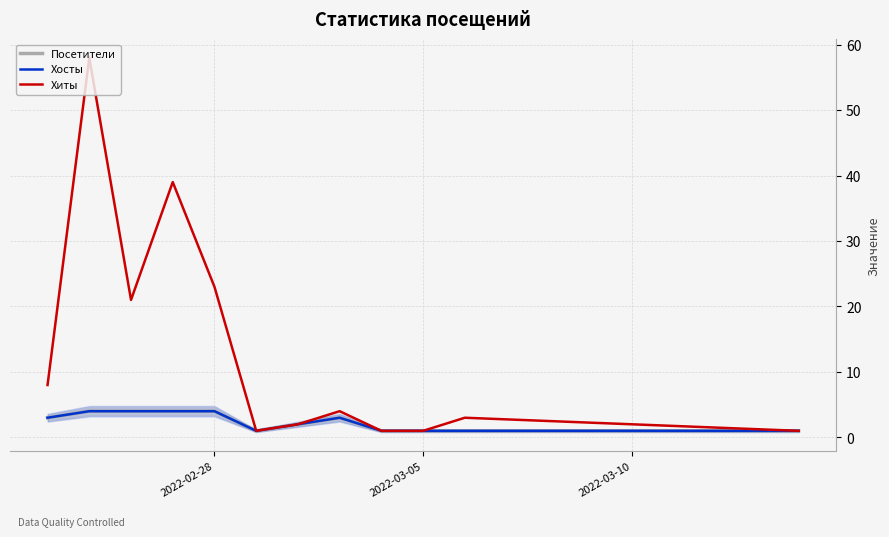

Which series has the largest total across all categories?

Хиты